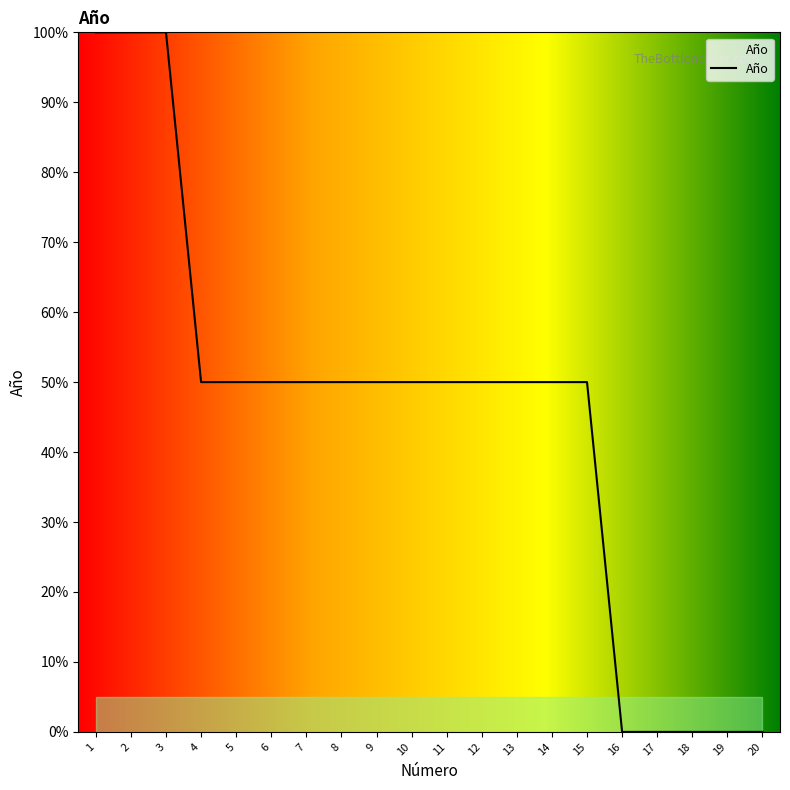

What is the maximum value shown in the chart?

100